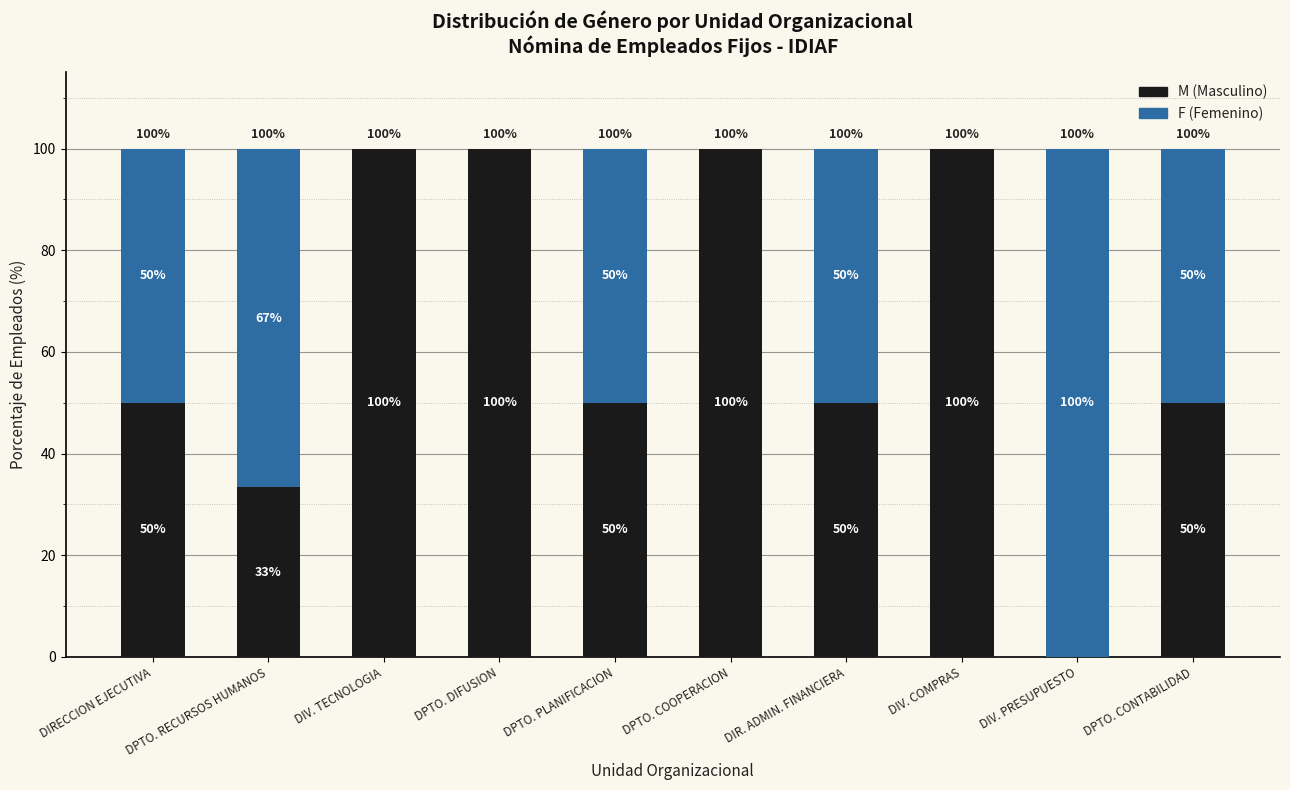

What is the total value across all series at DIV. TECNOLOGIA?

100.0